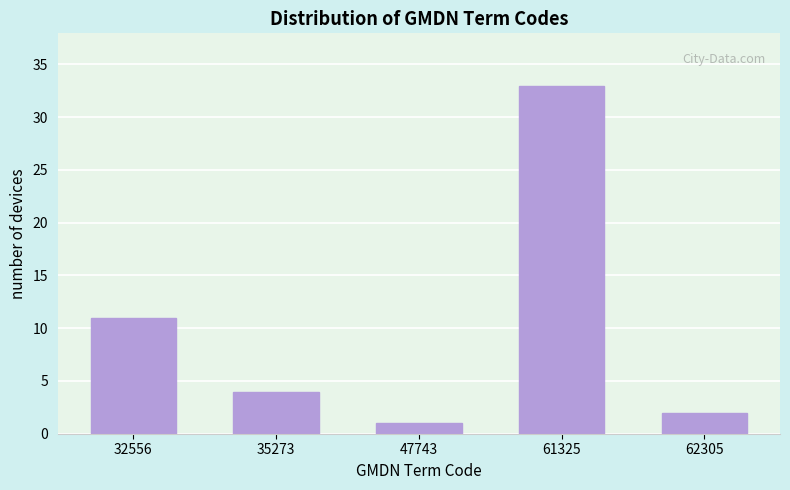

Reading left to right, extract all data points from this chart.

32556=11	35273=4	47743=1	61325=33	62305=2